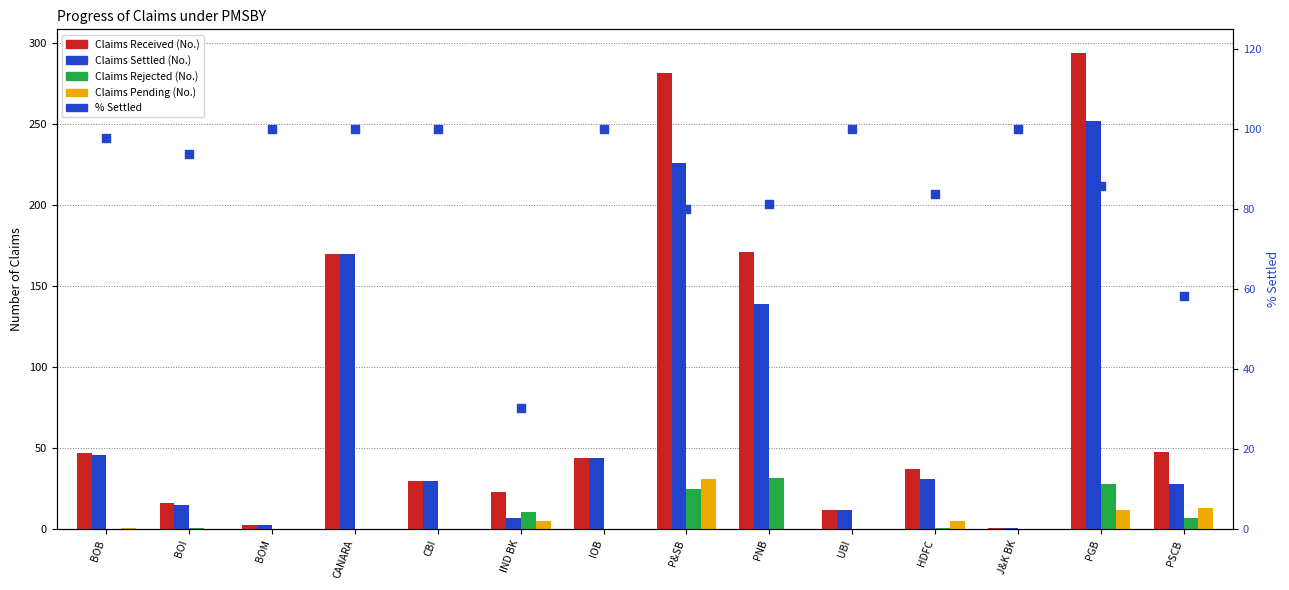

At which category is the sum across all series the highest?

PGB